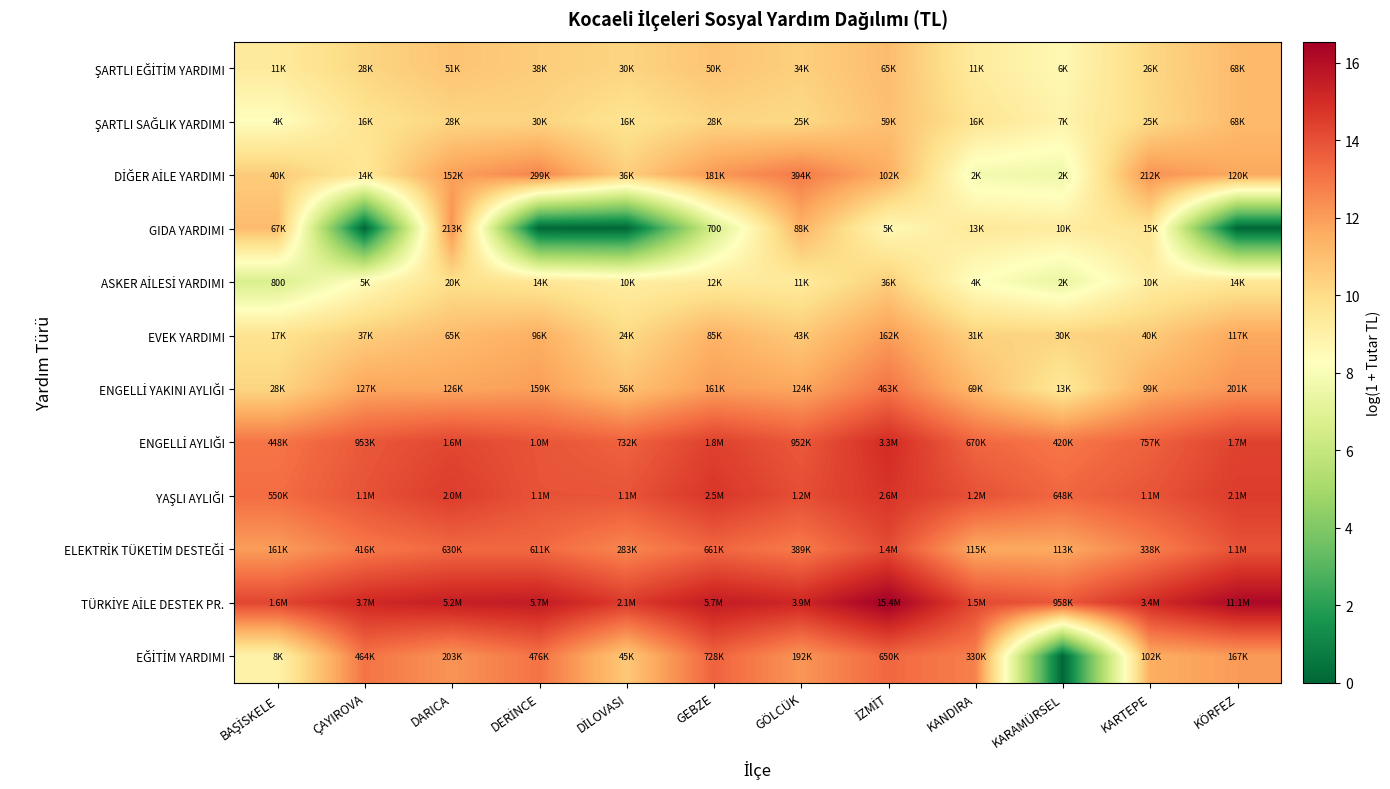

What is the maximum value for GIDA YARDIMI?

12.3